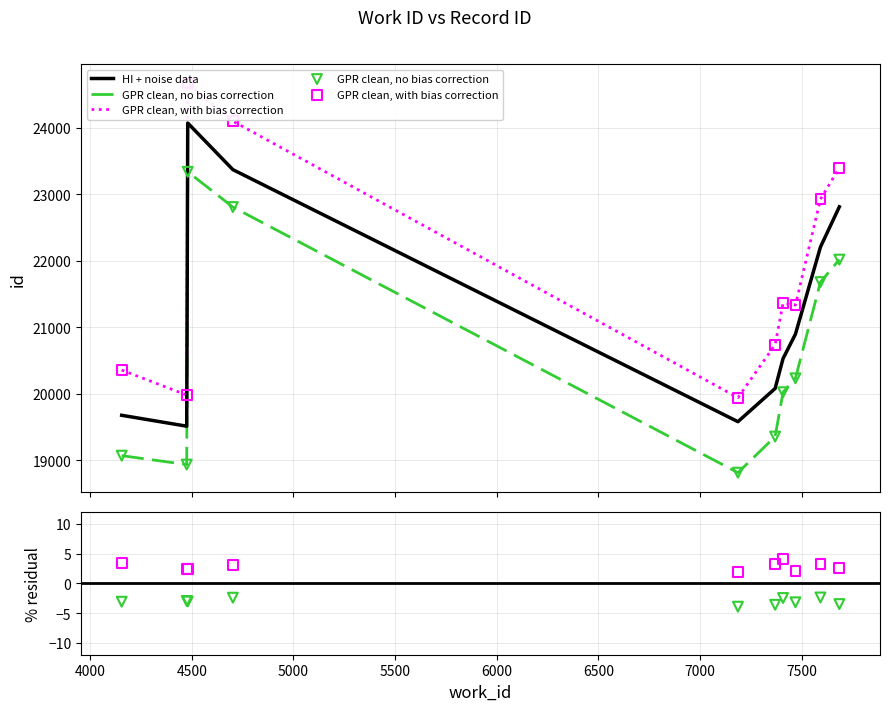

At how many categories does at least one series exceed 6906?

10